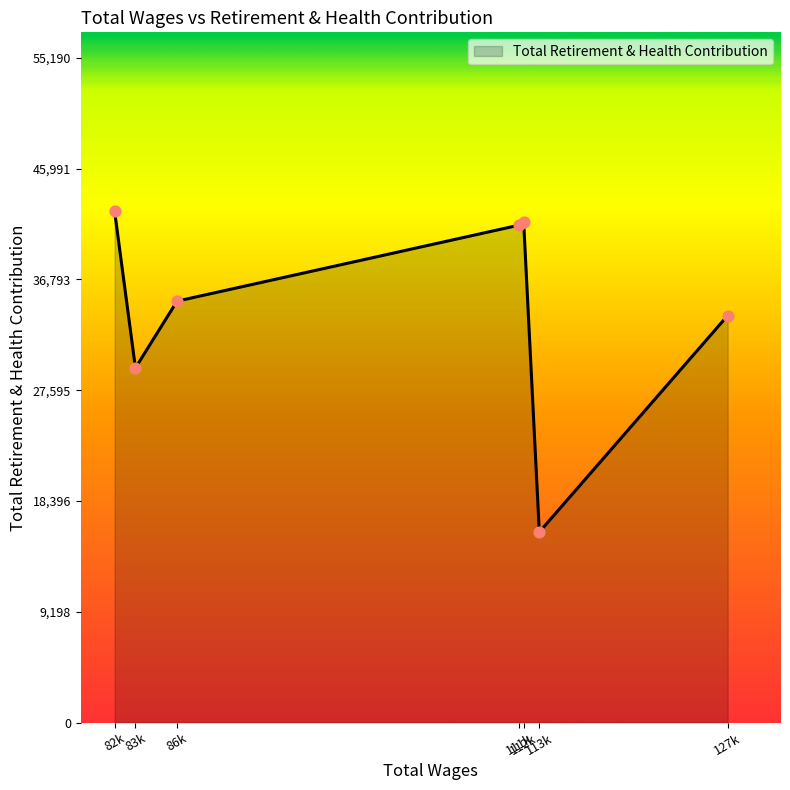

What is the smallest value displayed?

15816